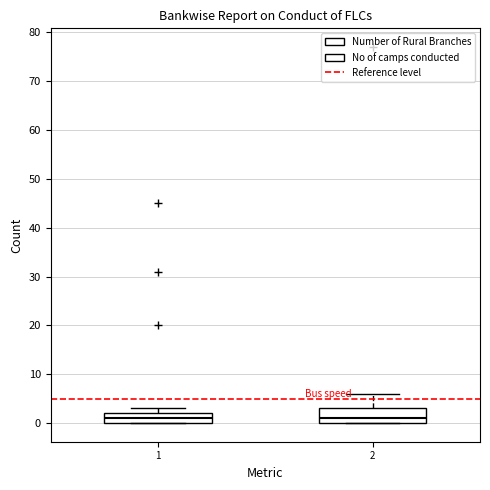

Reading left to right, transcribe this box plot: for each box, give where its median line is, the range the box spans, and where its two whiskers end, as read against the y-axis. The values are not printed on the chart, so give them approximately, as read against the axis.

1: median 1, box 0 to 2, whiskers 0 to 3
2: median 1, box 0 to 3, whiskers 0 to 6